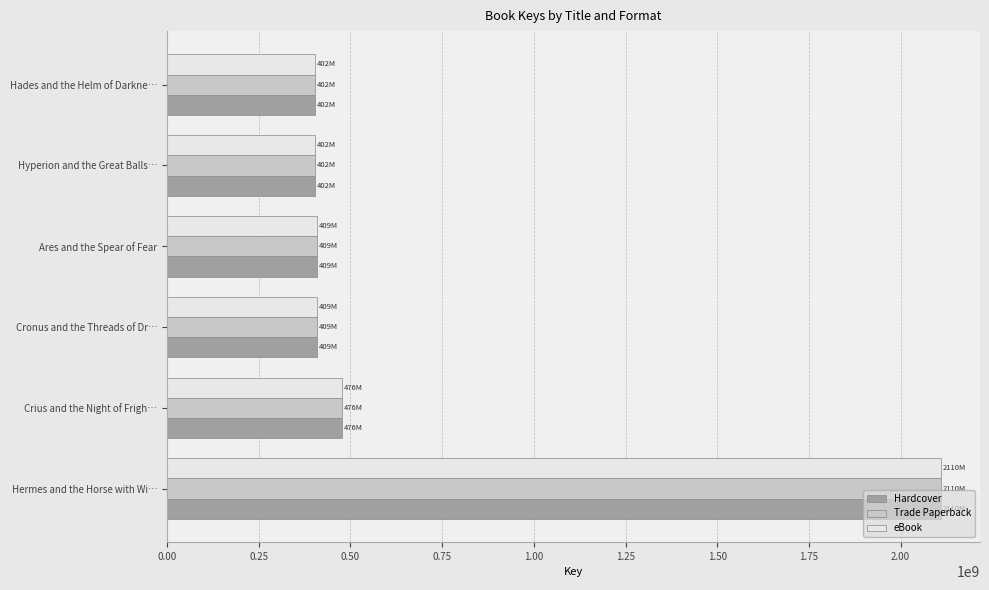

What is the difference between the eBook values at Cronus and the Threads of Dr… and Crius and the Night of Frigh…?

66114474